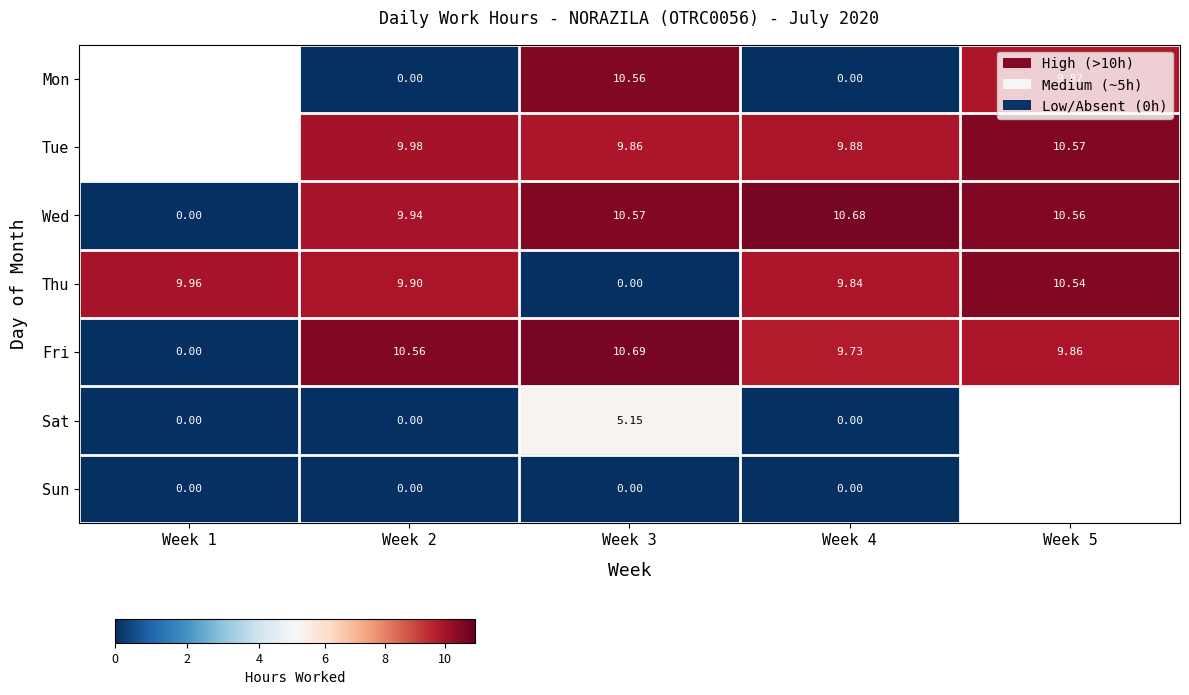

At which label is Fri closest to 5?

Week 4